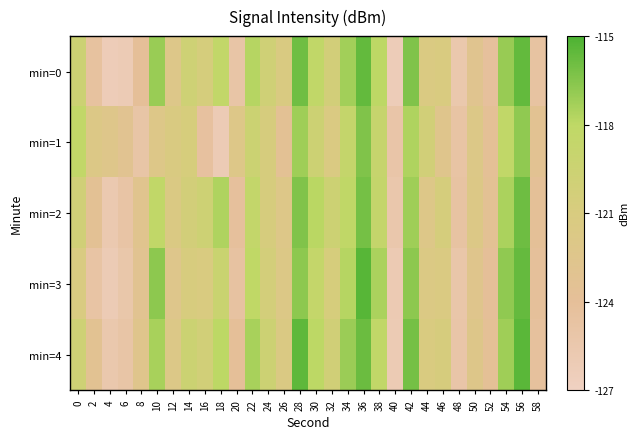

Which has a higher value, 30 or 14?

30